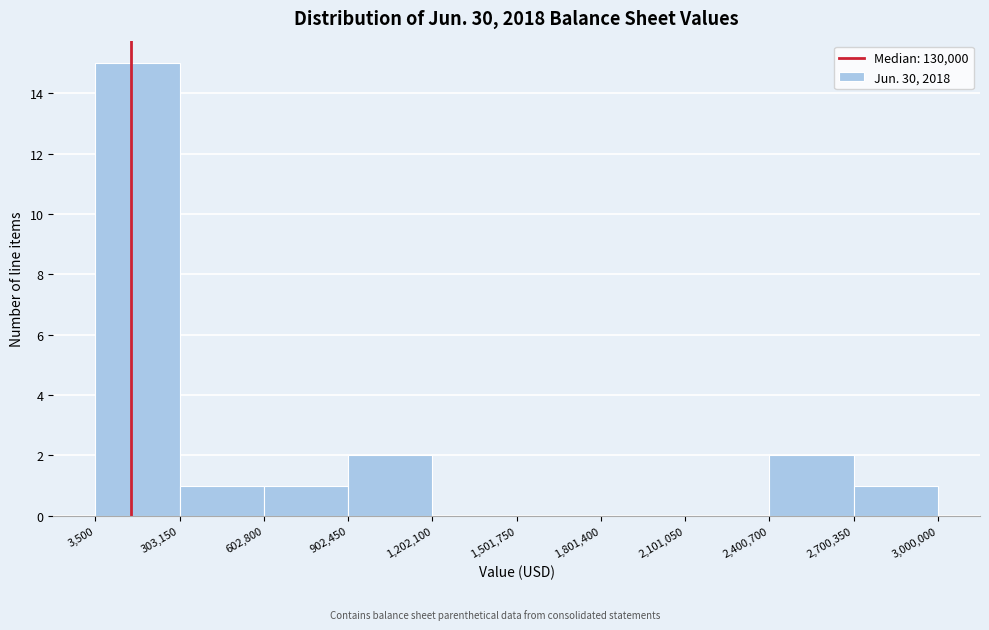

Over which range of the x-axis is the bar tallest?

3,500 to 303,150